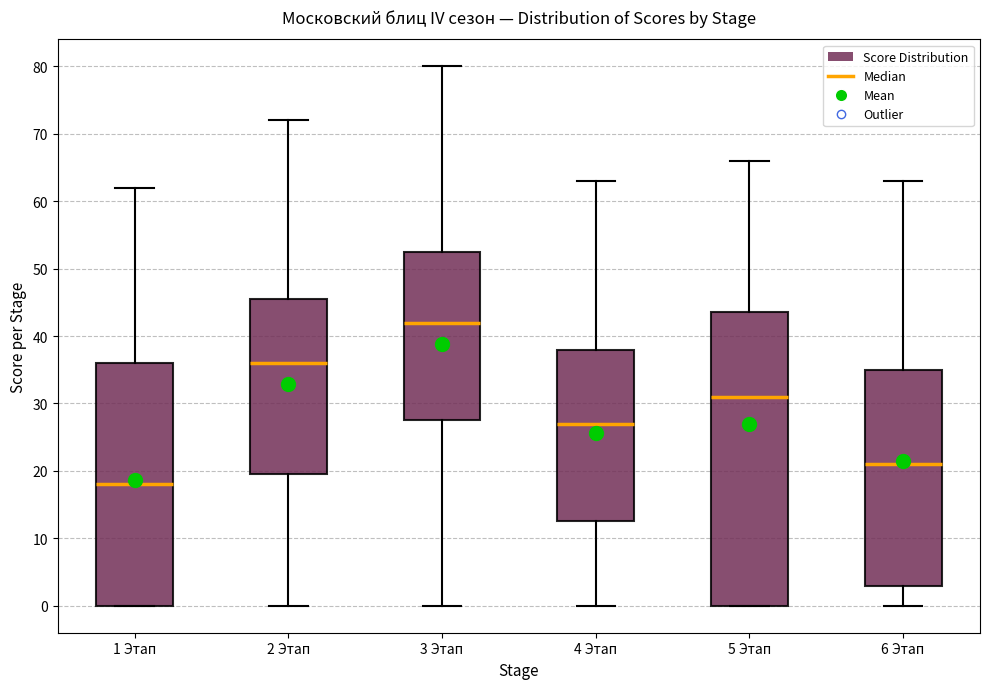

Comparing the boxes themselves (not the whiskers), which one is the tallest?

5 Этап